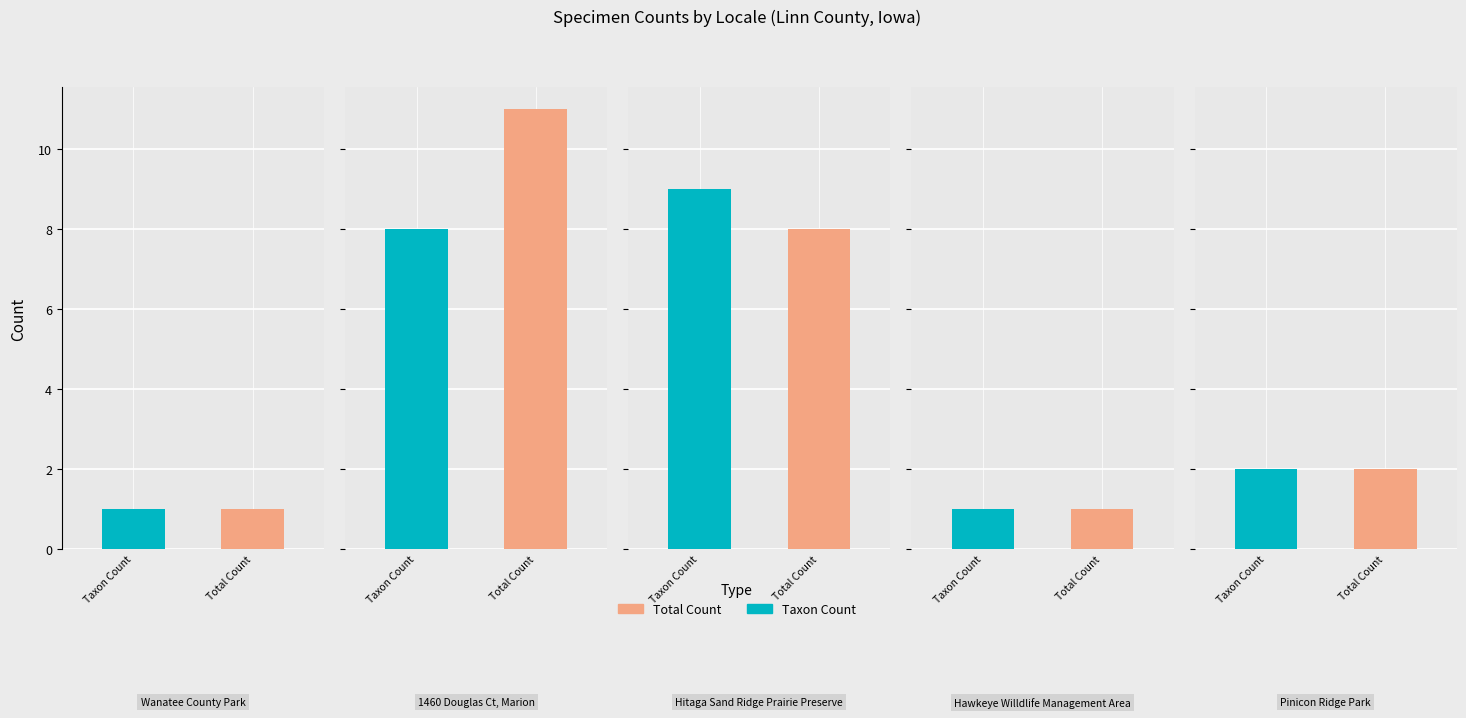

Between 1 and 3, which is larger?

1